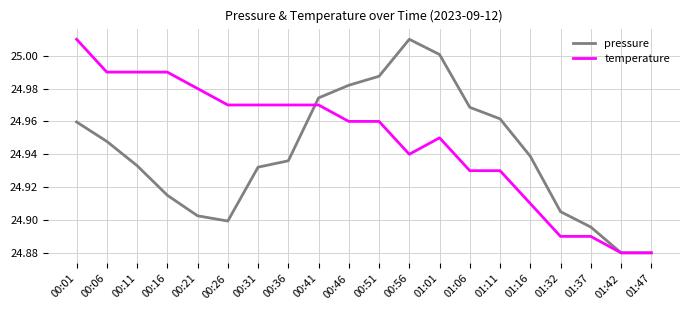

At 01:16, list the series in order from smallest to largest.

temperature, pressure